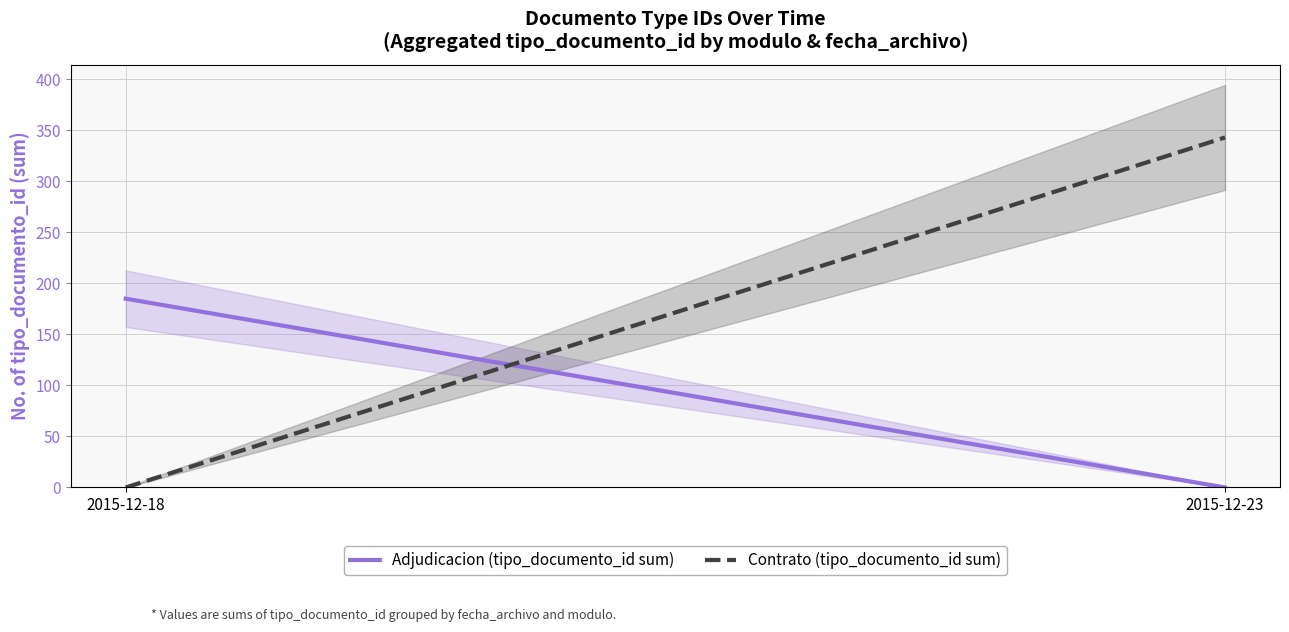

Where is the first local maximum?

2015-12-18